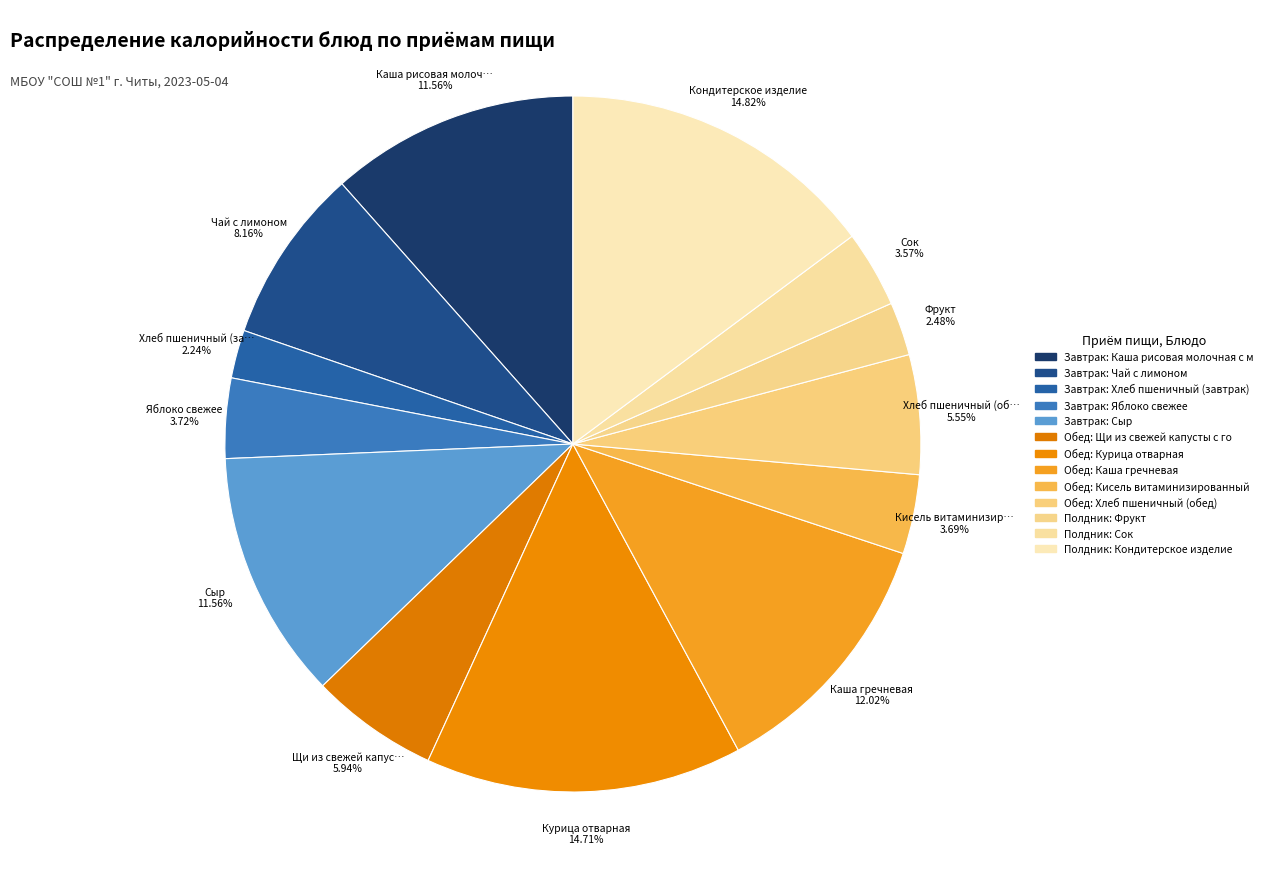

Does any single category account for the majority?

No